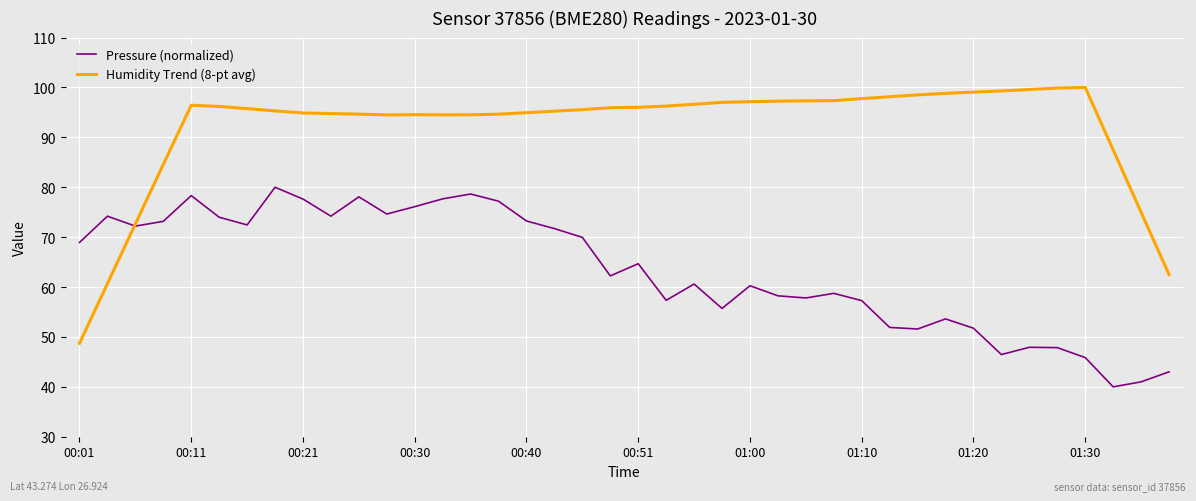

Which series has the largest range (max minus min)?

Humidity Trend (8-pt avg)